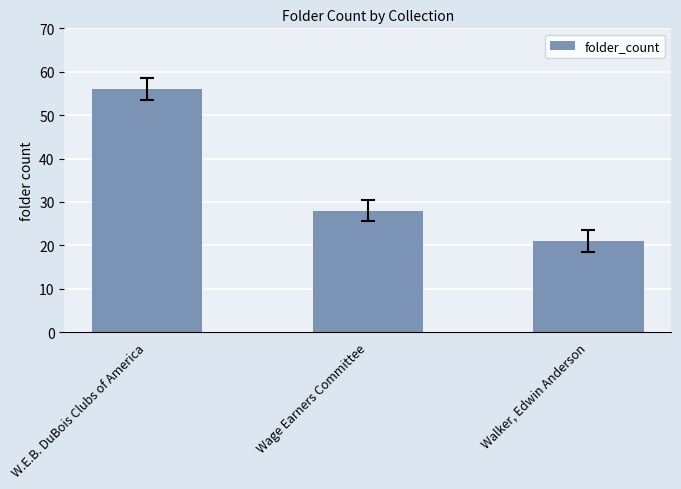

True or false: the data shows 8 at Walker, Edwin Anderson.

False